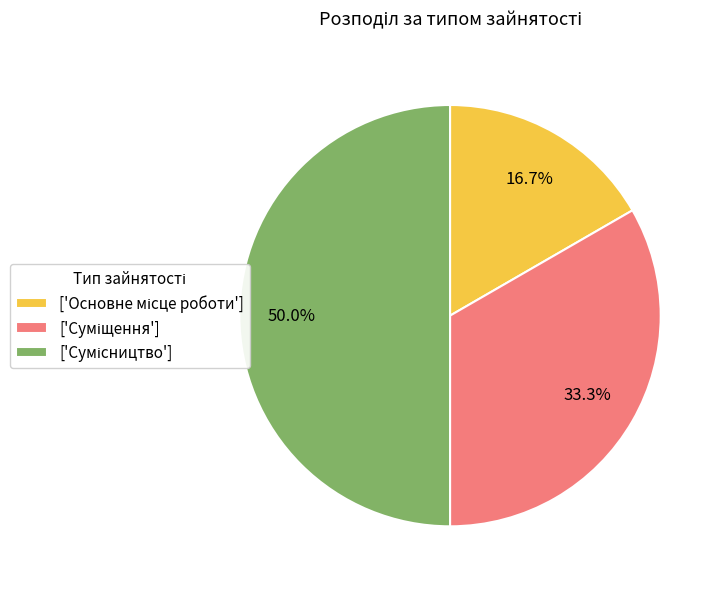

What is the largest slice in the pie chart?

Сумісництво